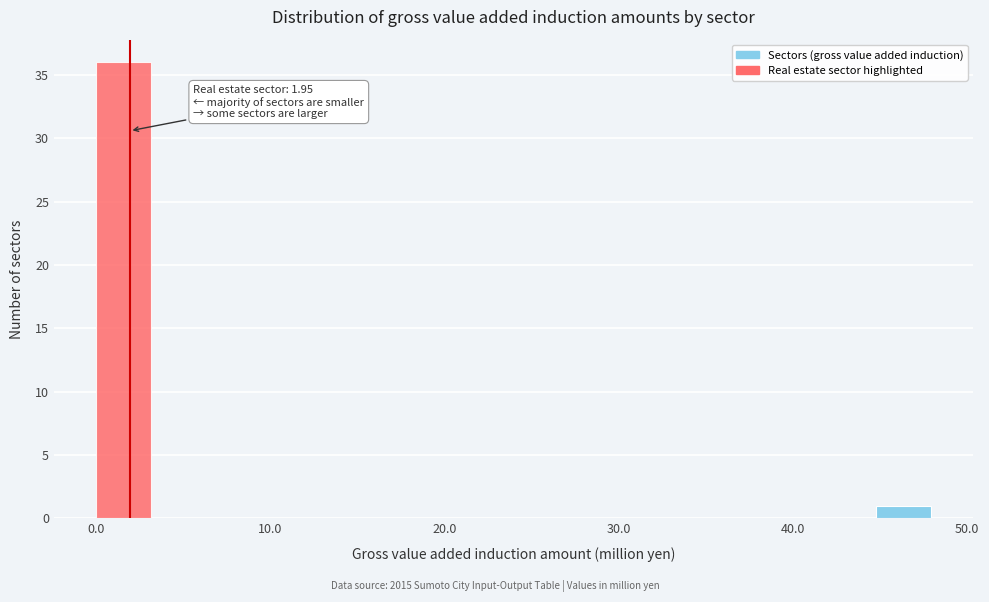

Around what value on the x-axis is the tallest bar? Give the approximate position of its centre, as read against the axis.

2